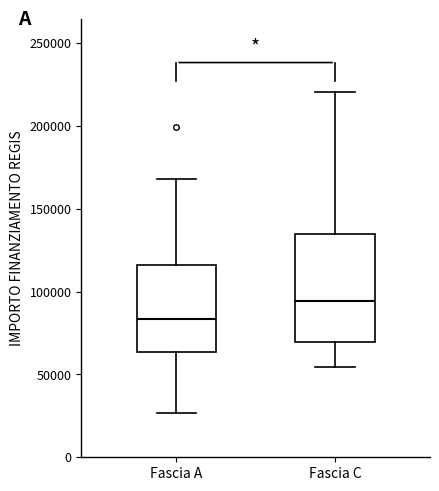

Which box's median line is the lowest?

Fascia A